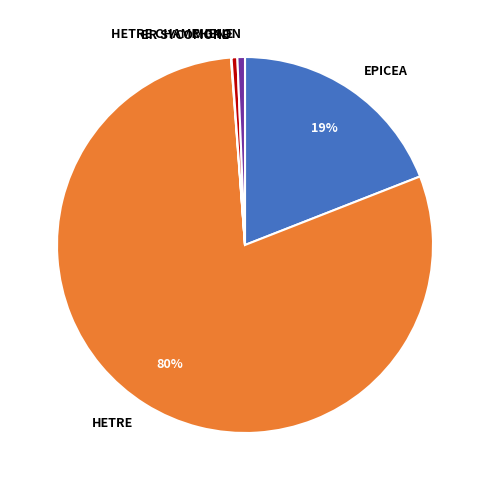

Is it true that EPICEA is 19% of the pie?

True